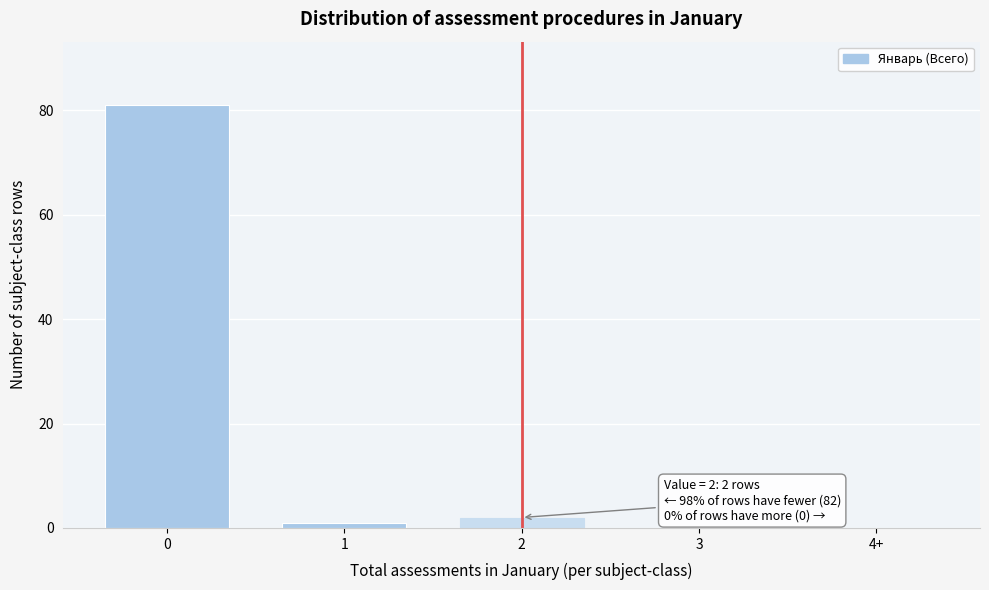

Reading right to left, list all the values displayed in this chart.

4+=0	3=0	2=2	1=1	0=81